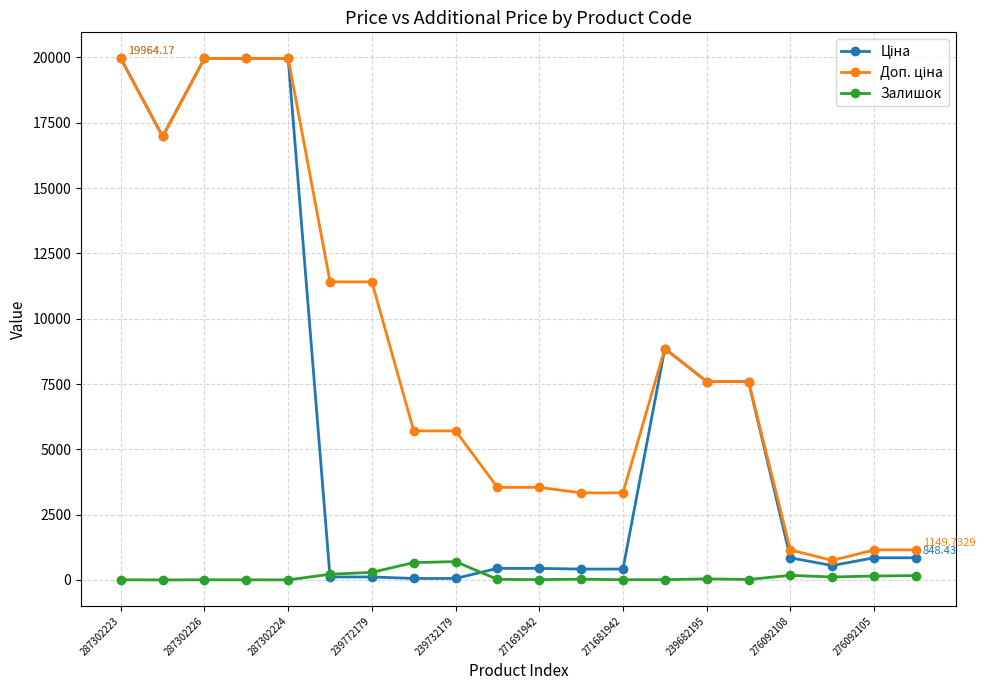

True or false: Залишок has more than 2 interior local peaks.

True